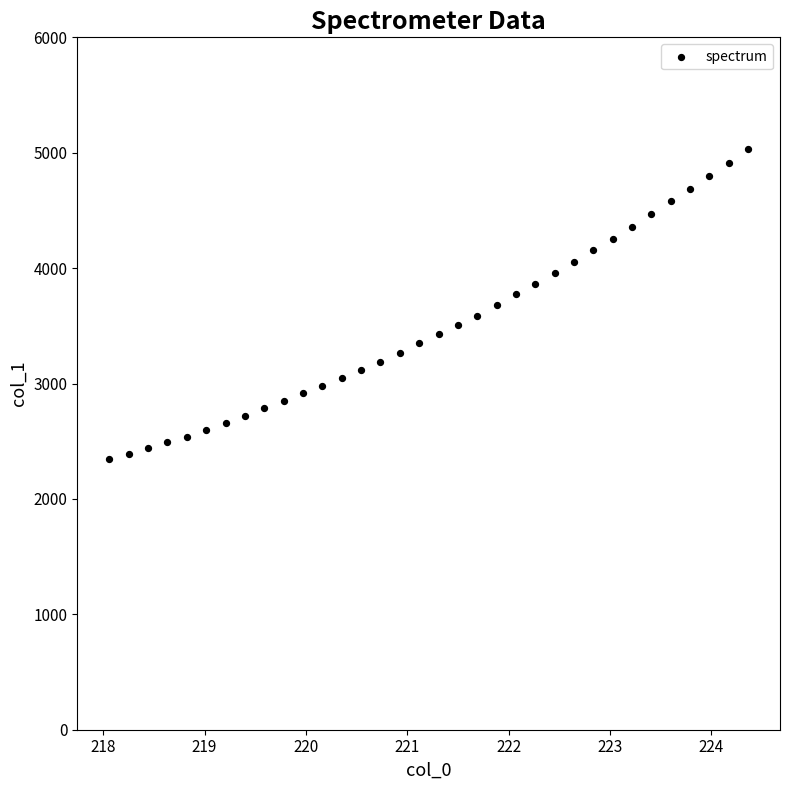

What is the range of X values (max minus min)?

6.3